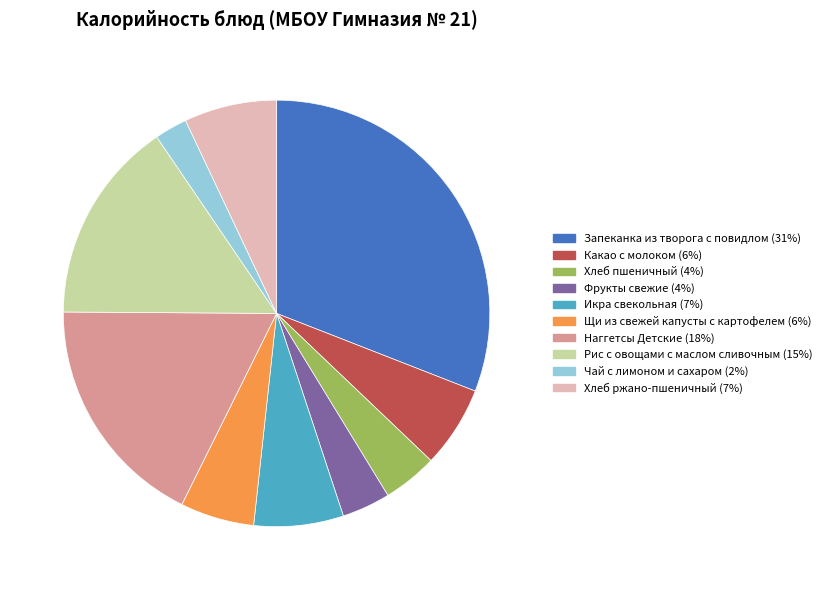

Between Щи из свежей капусты с картофелем and Запеканка из творога с повидлом, which is larger?

Запеканка из творога с повидлом